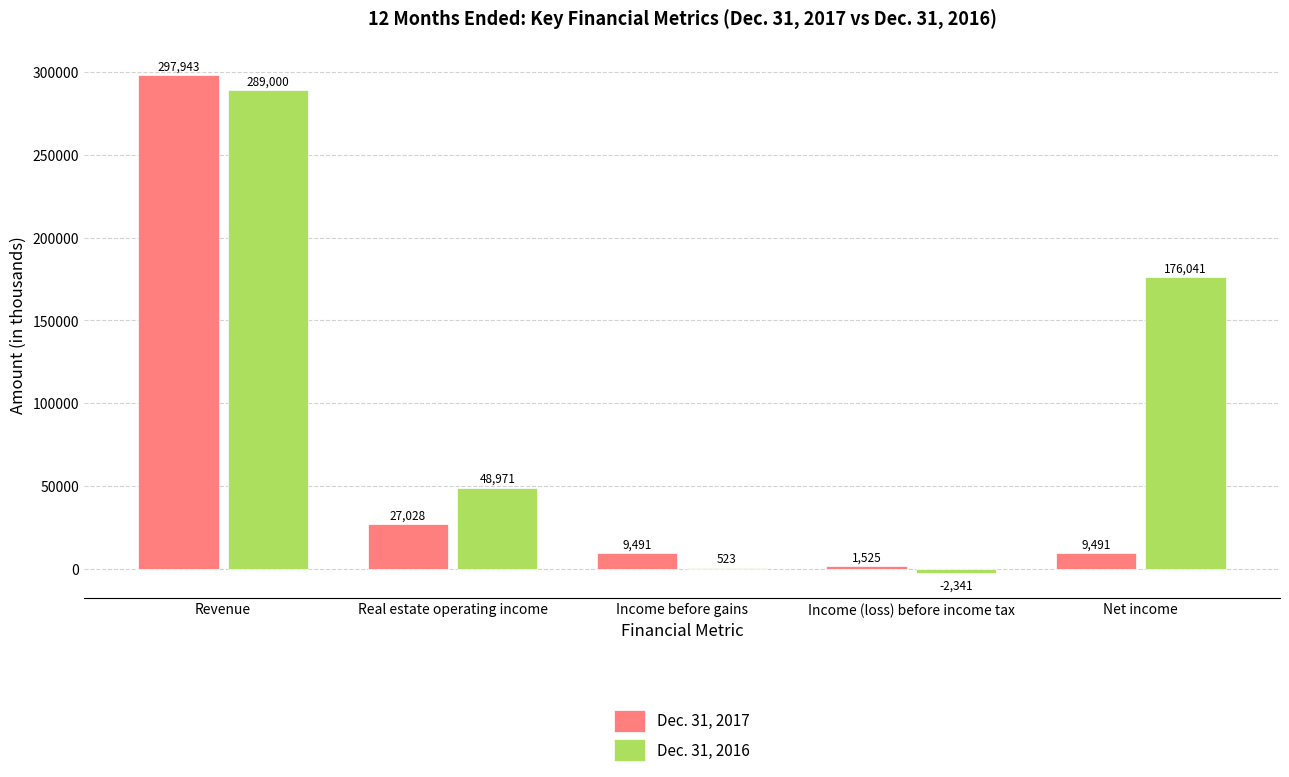

The Dec. 31, 2016 series shows 22382 at Real estate operating income. True or false?

False